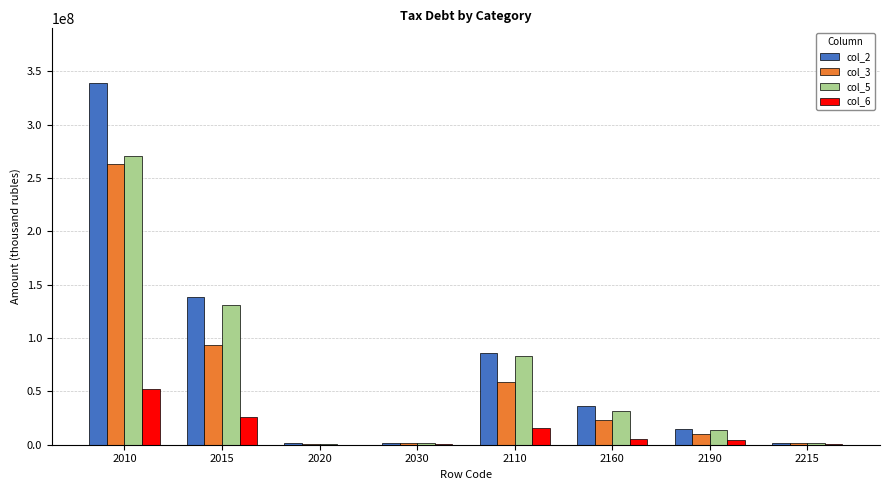

The value of col_5 at 2110 is 83119264. True or false?

True